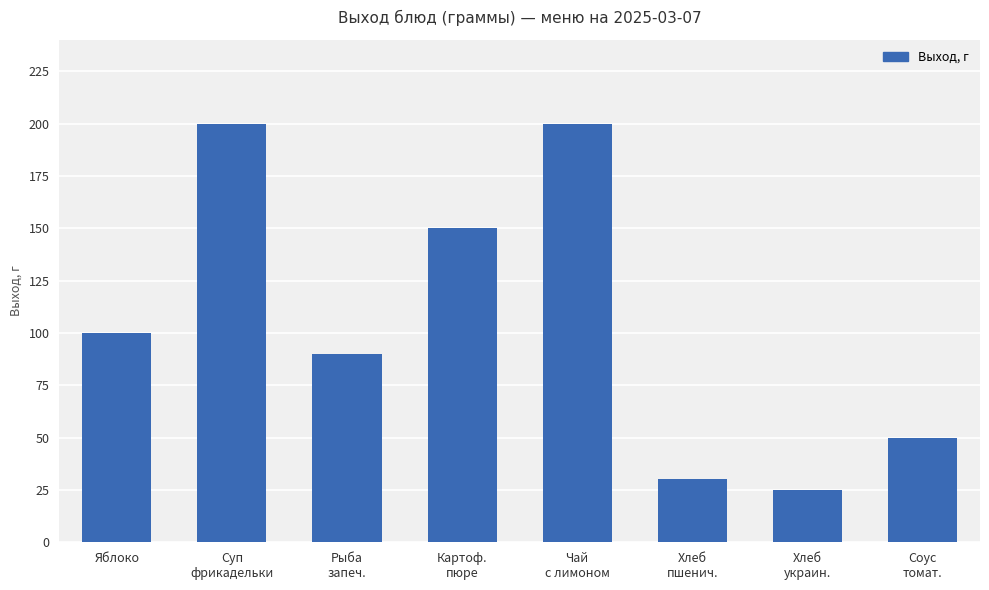

Is it true that the value at Яблоко is 100?

True